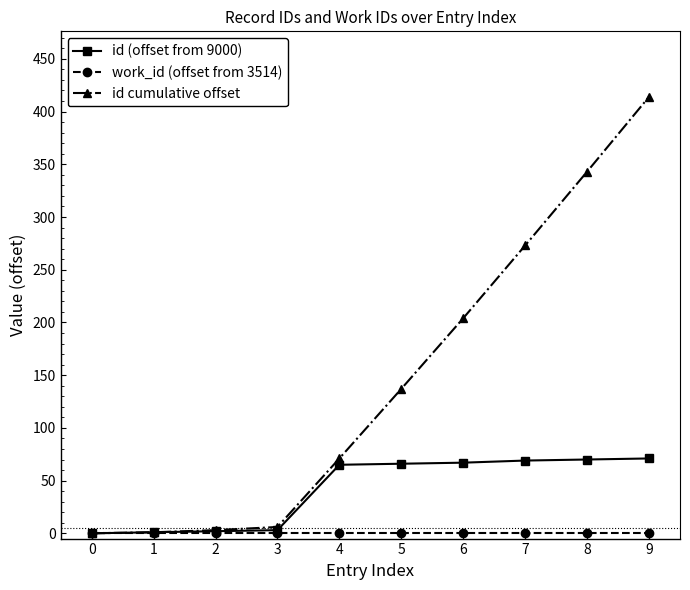

True or false: id cumulative offset has more than 2 points higher than both neighbors.

False